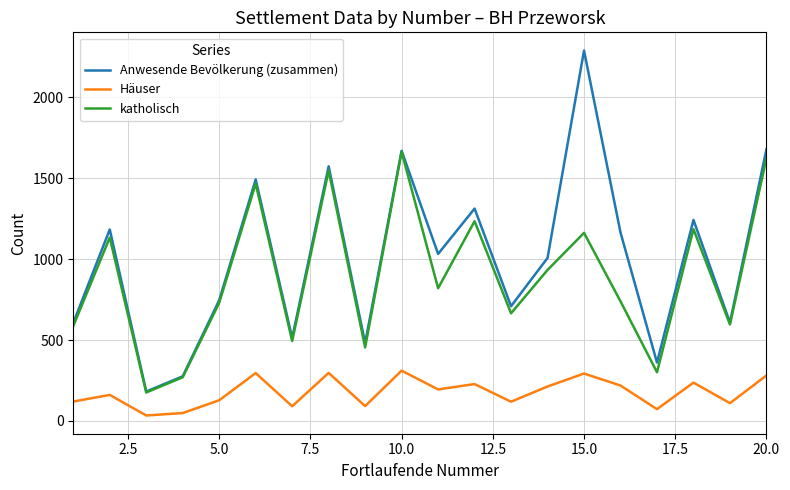

True or false: katholisch and Häuser intersect in this chart.

False